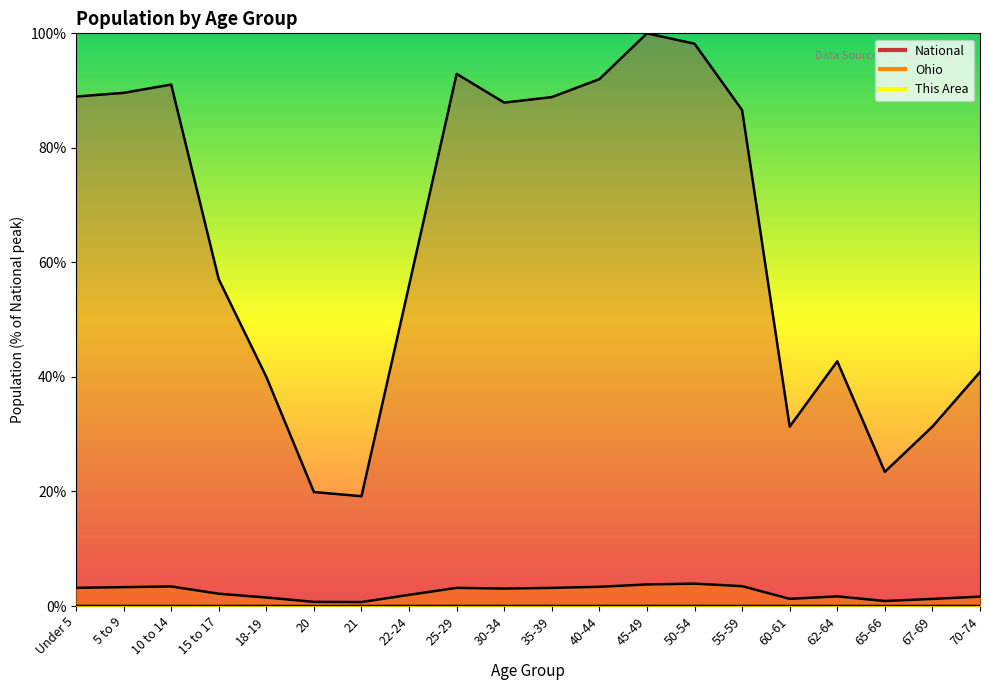

What is the label of the 18th point from the right?

10 to 14